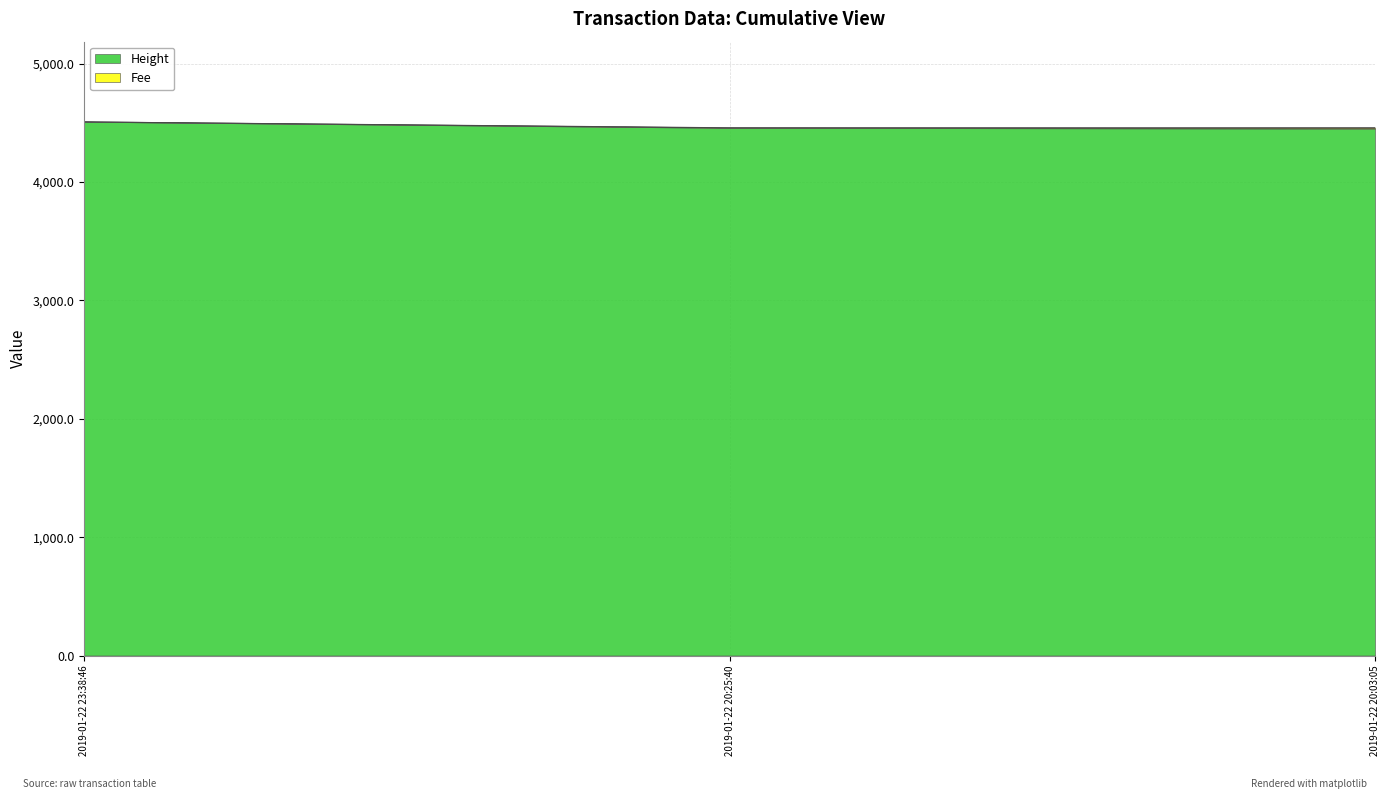

What is the label of the 1st point from the left?

2019-01-22 23:38:46